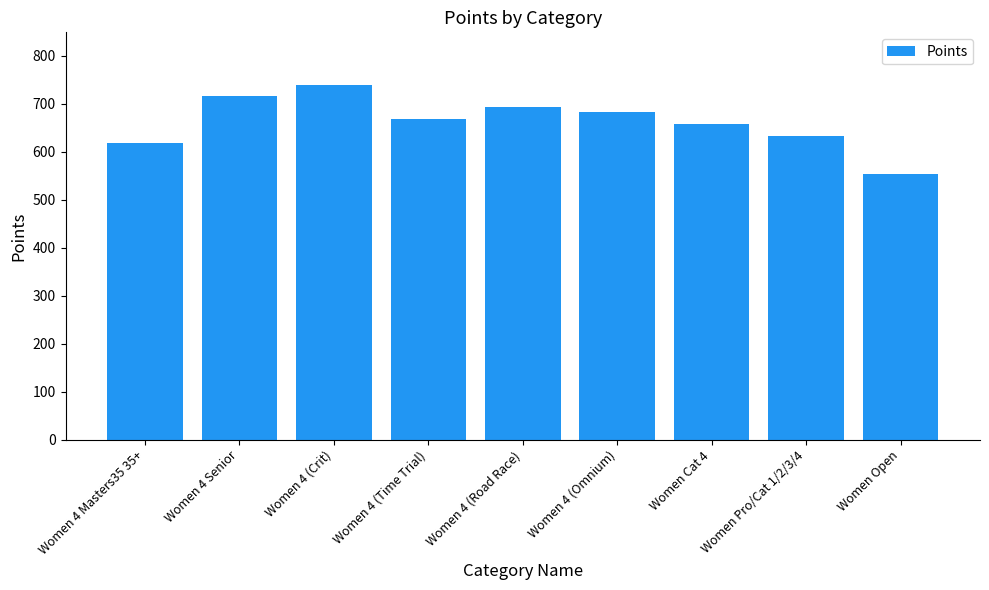

How many data points are above 669?

5